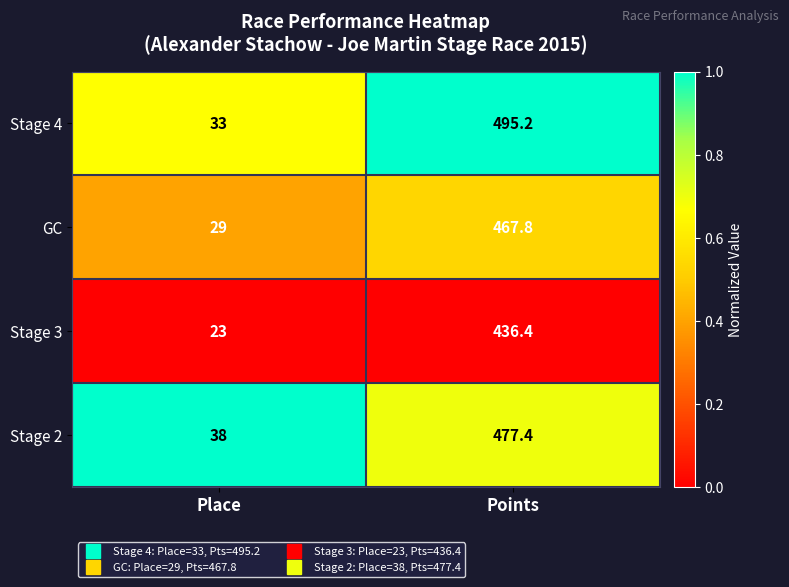

At which category is the sum across all series the highest?

Points